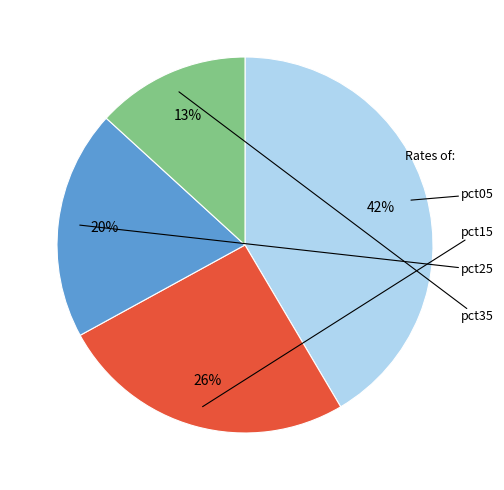

Does any single category account for the majority?

No